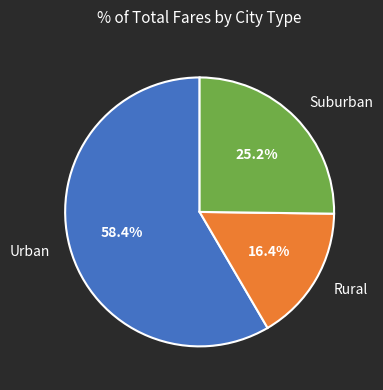

What is the smallest slice in the pie chart?

Rural